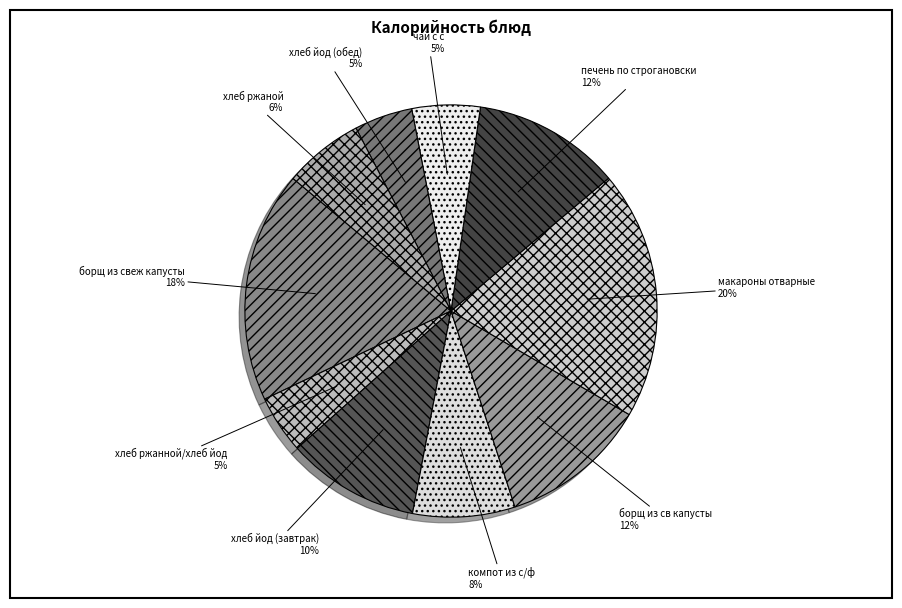

Is it true that хлеб ржаной is 6% of the pie?

True